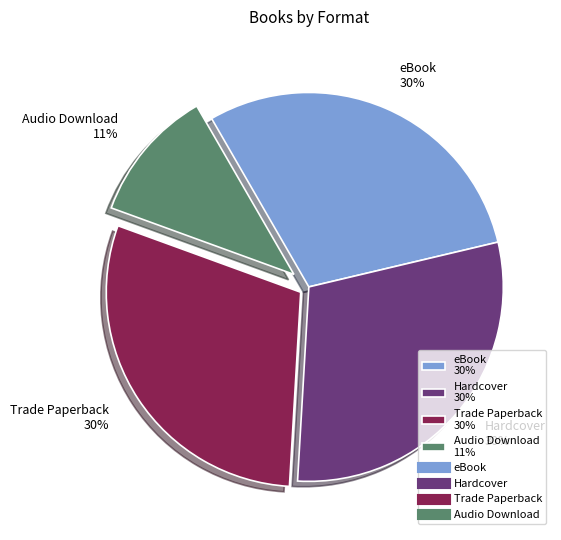

To the nearest percent, what is the average slice percentage?

25%